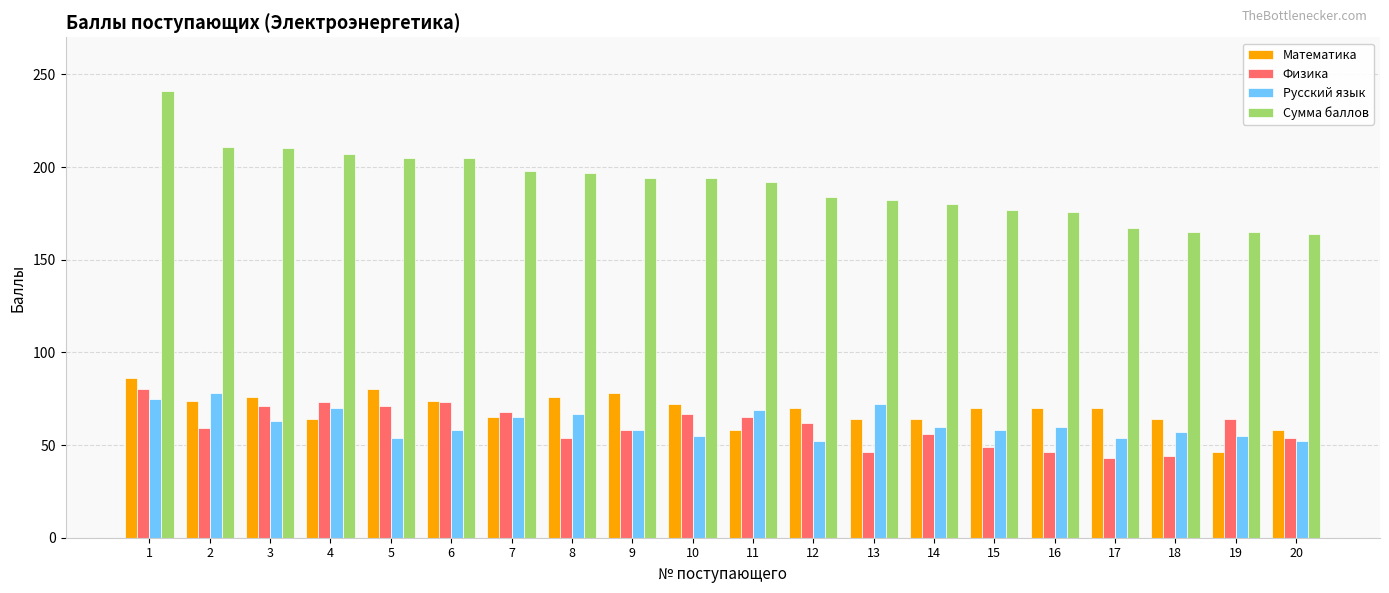

Which series changed the most between 8 and 16?

Сумма баллов